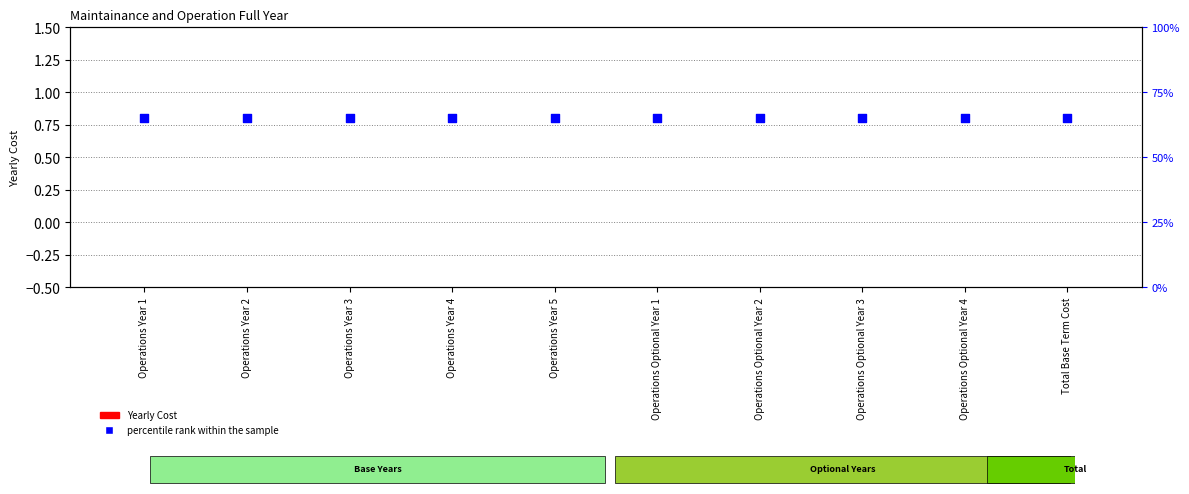

Which series has the largest total across all categories?

percentile rank within the sample